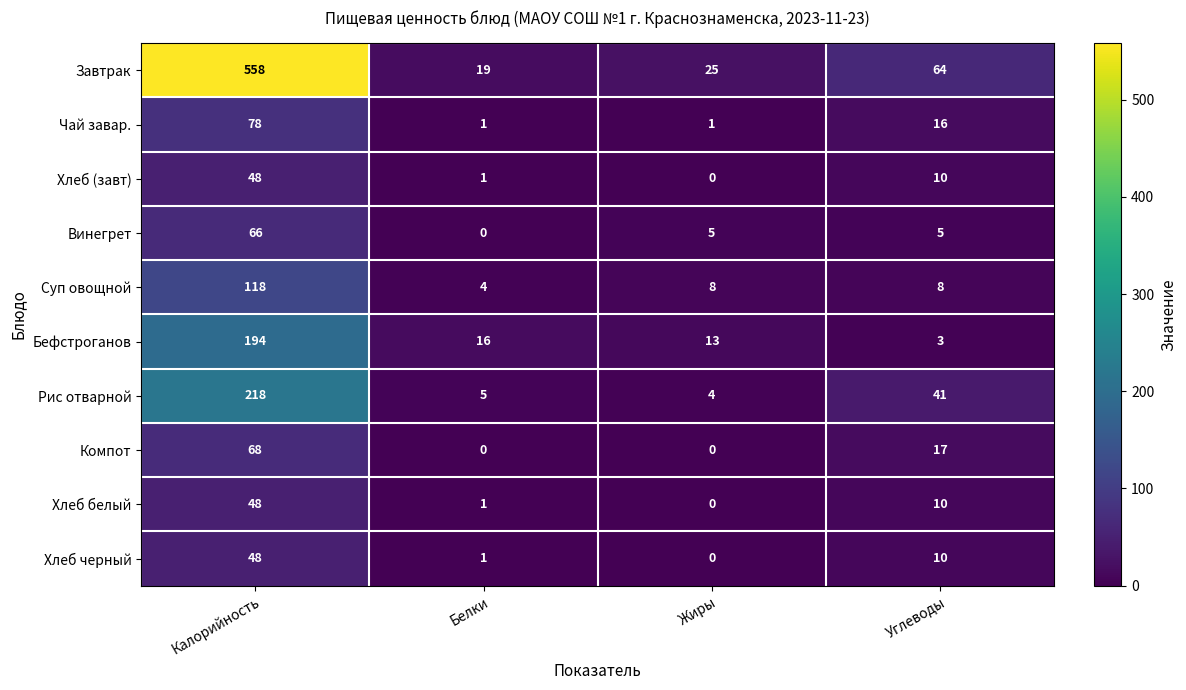

What is the total value across all series at Жиры?

56